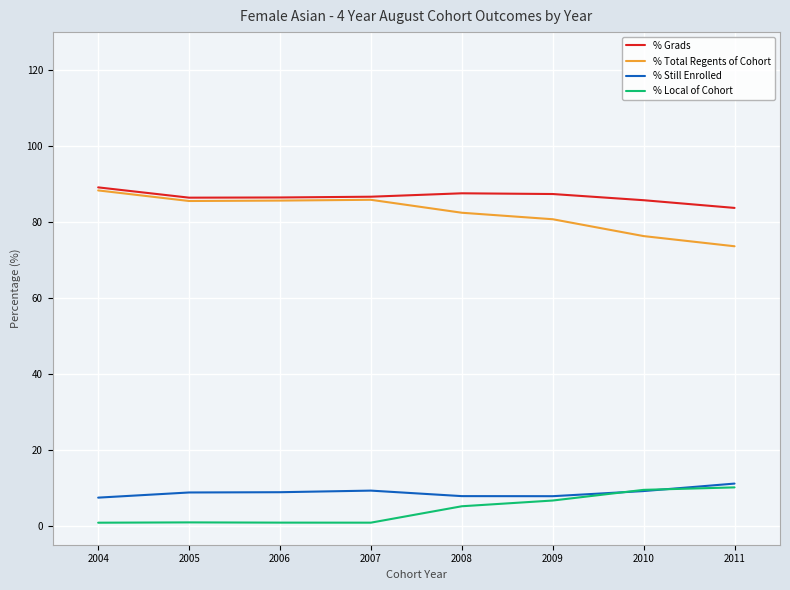

Rank the series at 2008 from highest to lowest value.

% Grads, % Total Regents of Cohort, % Still Enrolled, % Local of Cohort